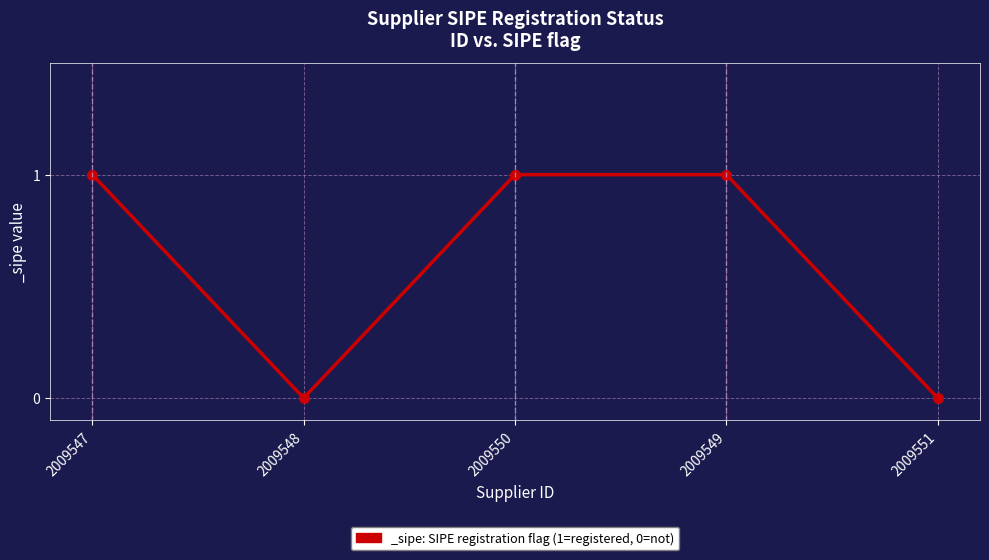

The value at 2009551 is -1. True or false?

False